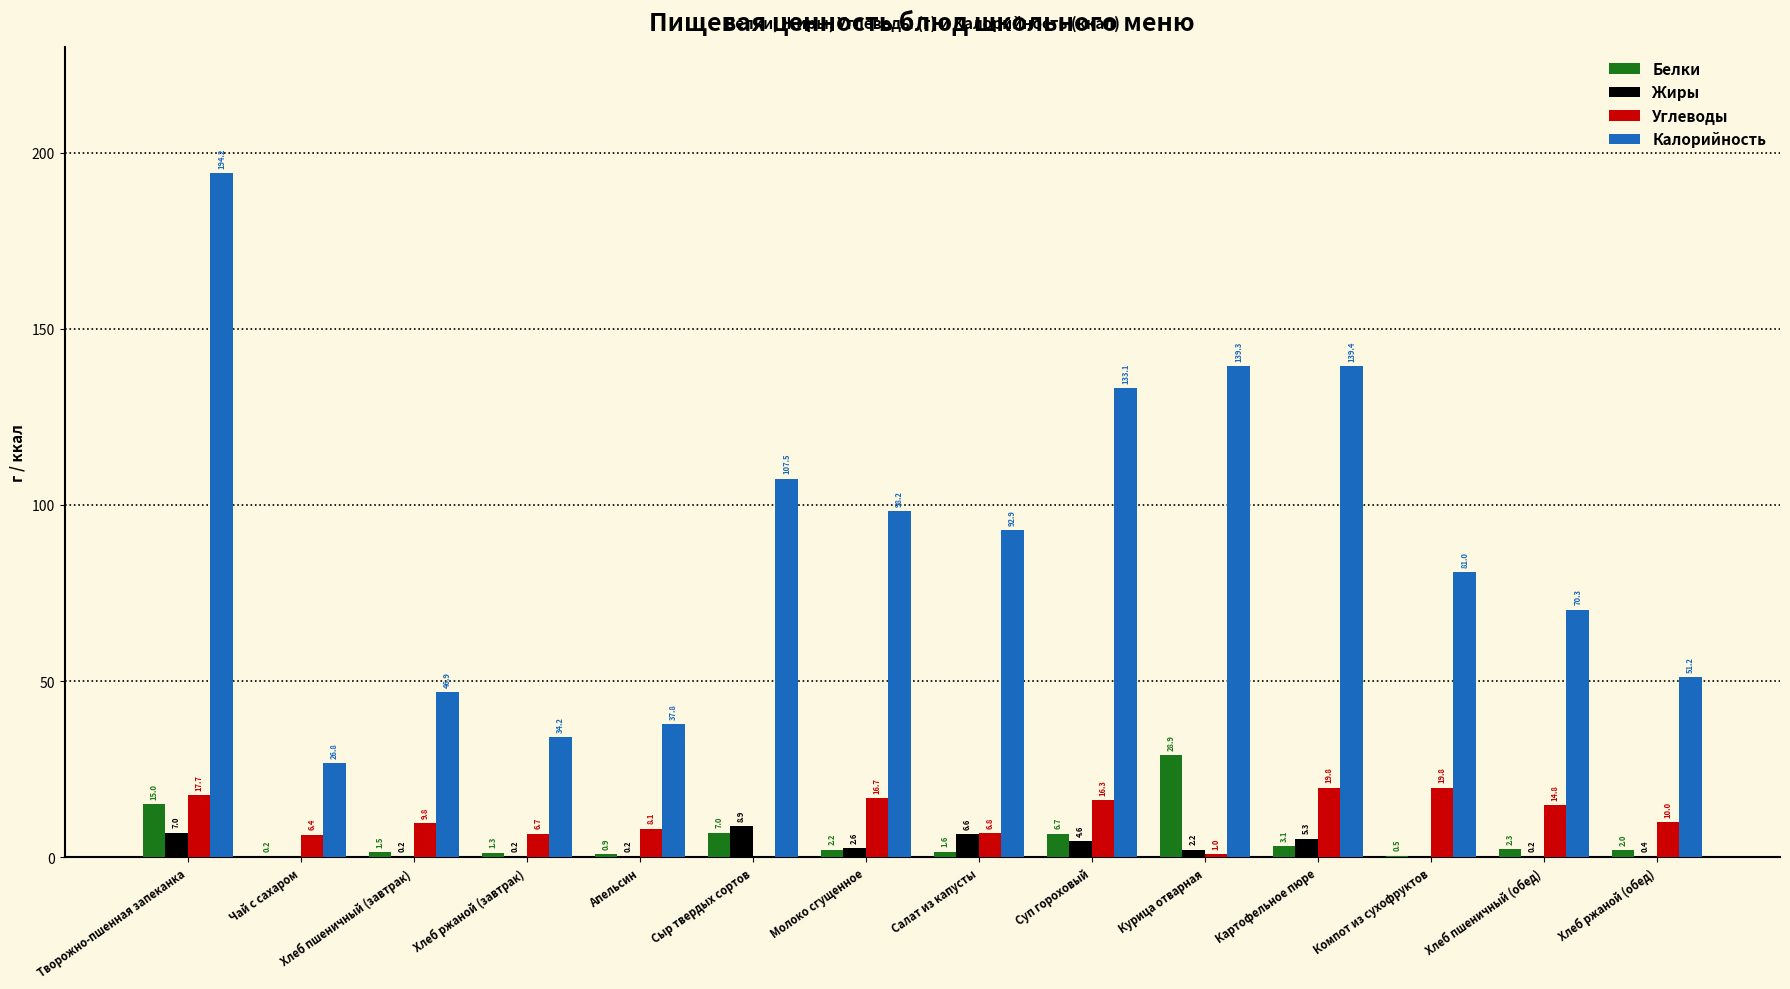

What is the sum of the Углеводы values at Хлеб ржаной (завтрак) and Чай с сахаром?

13.1